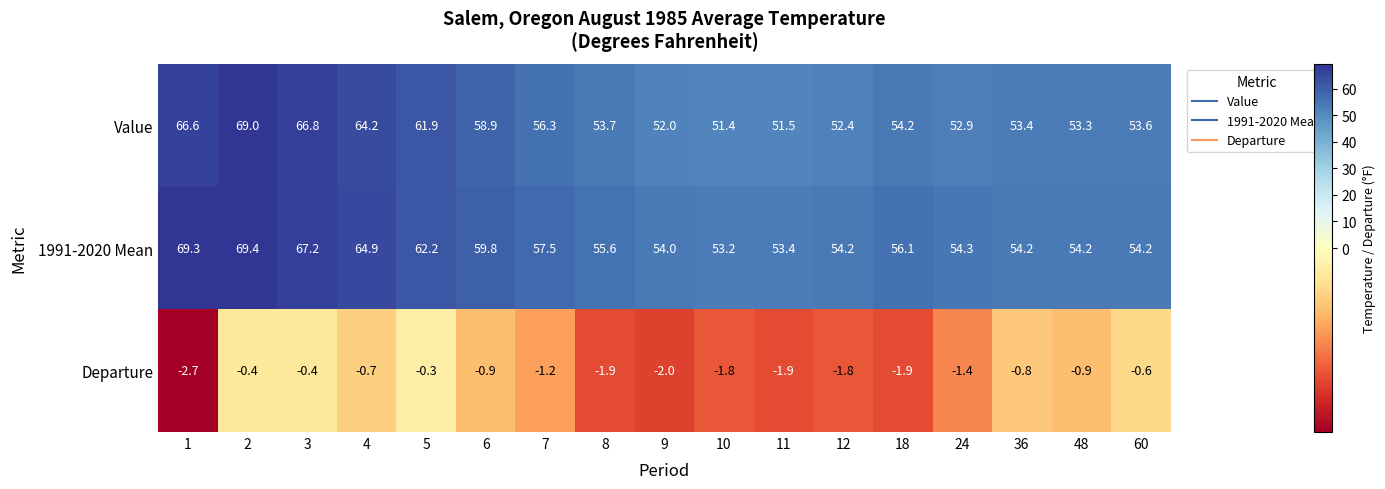

The value of Value at 24 is 52.9. True or false?

True